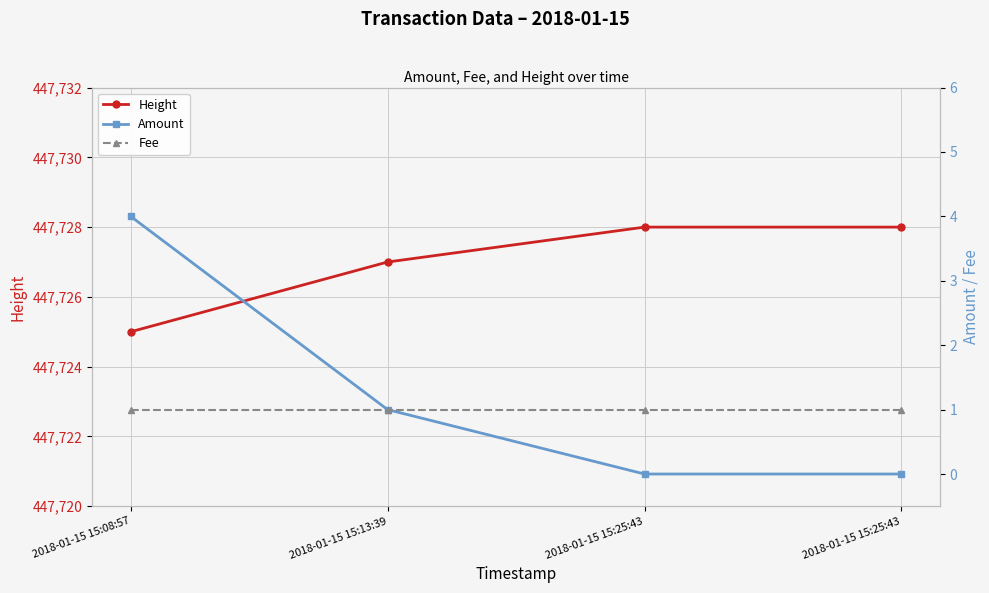

Which category has the highest value in the Height series?

2018-01-15 15:25:43